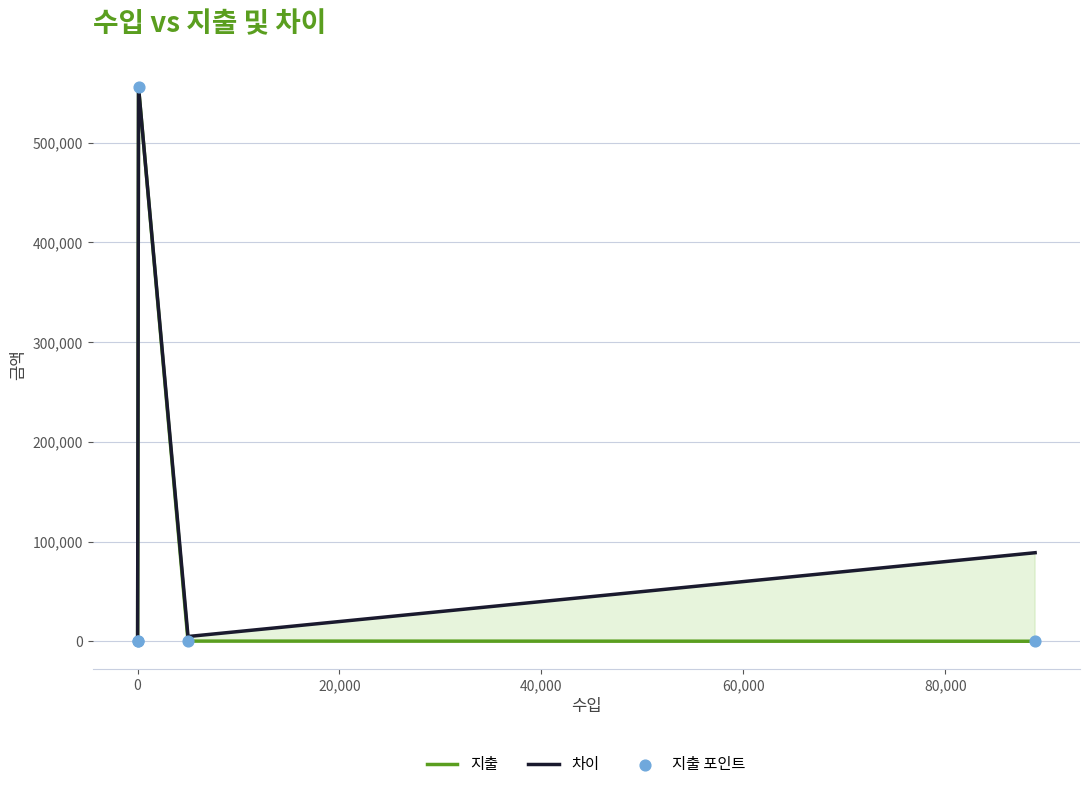

What is the maximum value for 차이?

555456